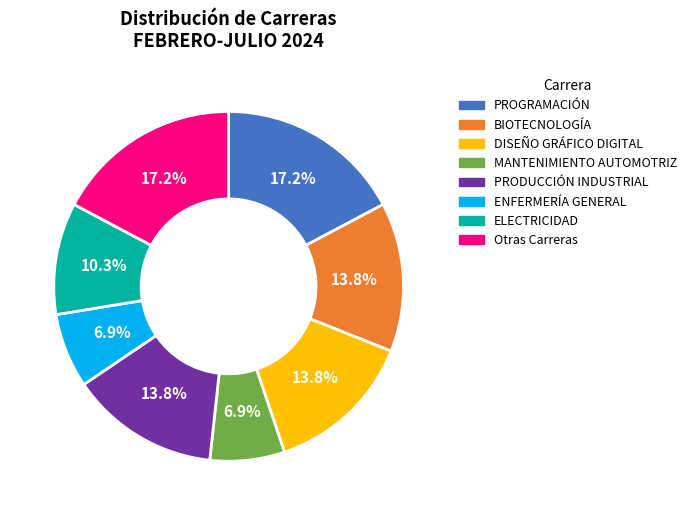

How many segments does this pie chart have?

8